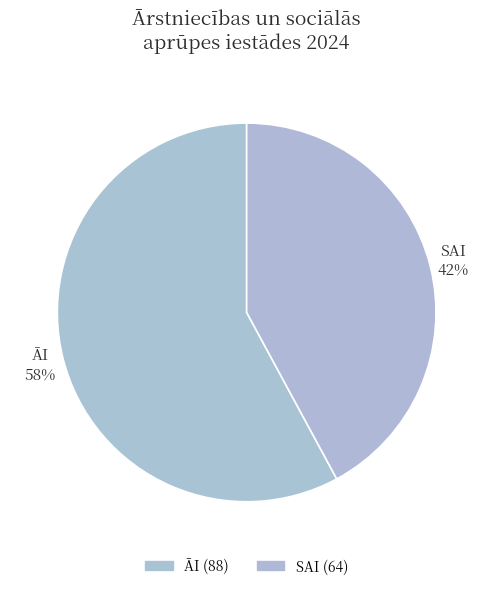

Between SAI and ĀI, which is larger?

ĀI